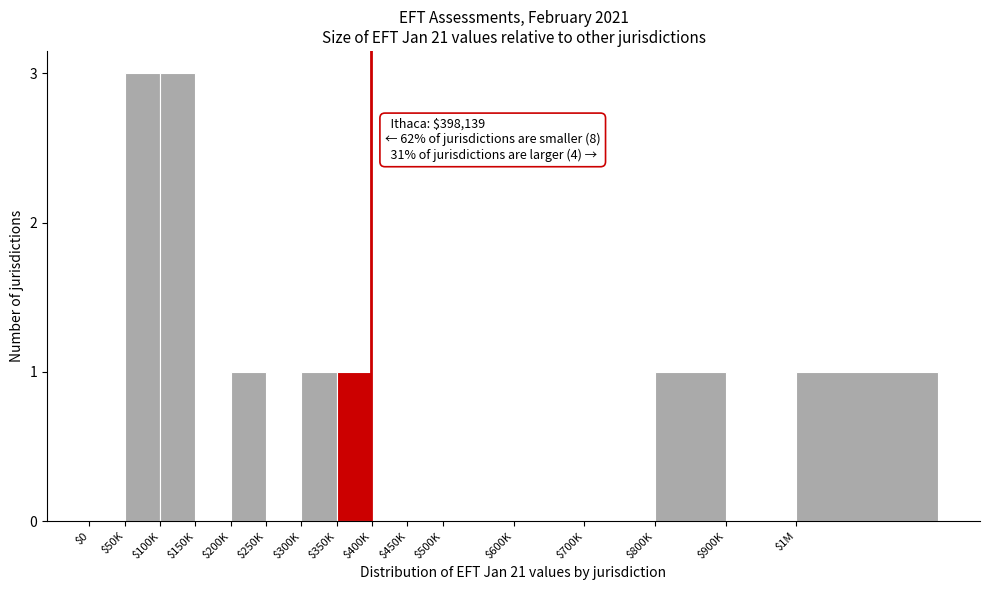

The chart shows a value of 1 at $450K. True or false?

False